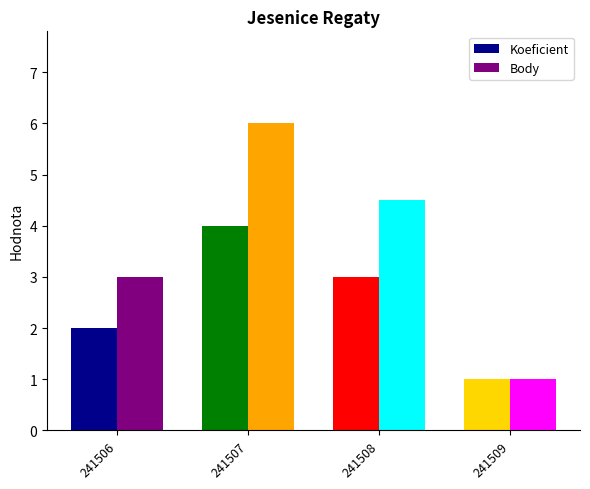

What is the sum of all Koeficient values?

10.0